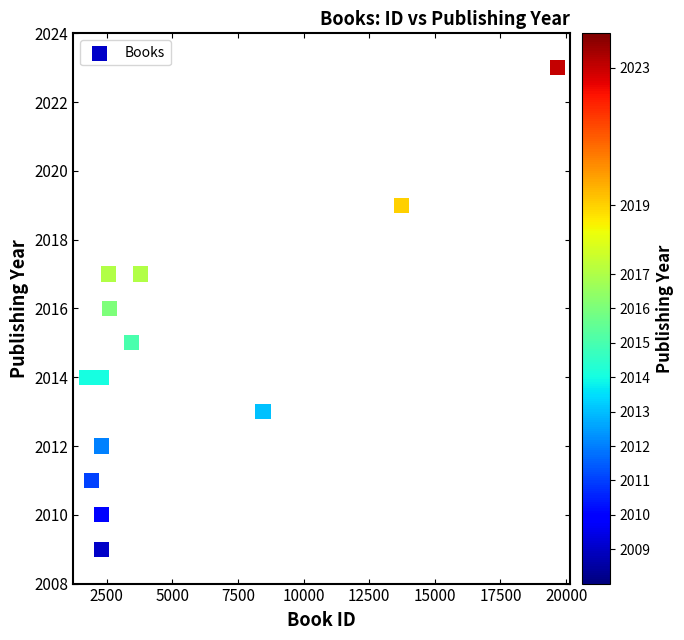

What is the range of Y values (max minus min)?

14